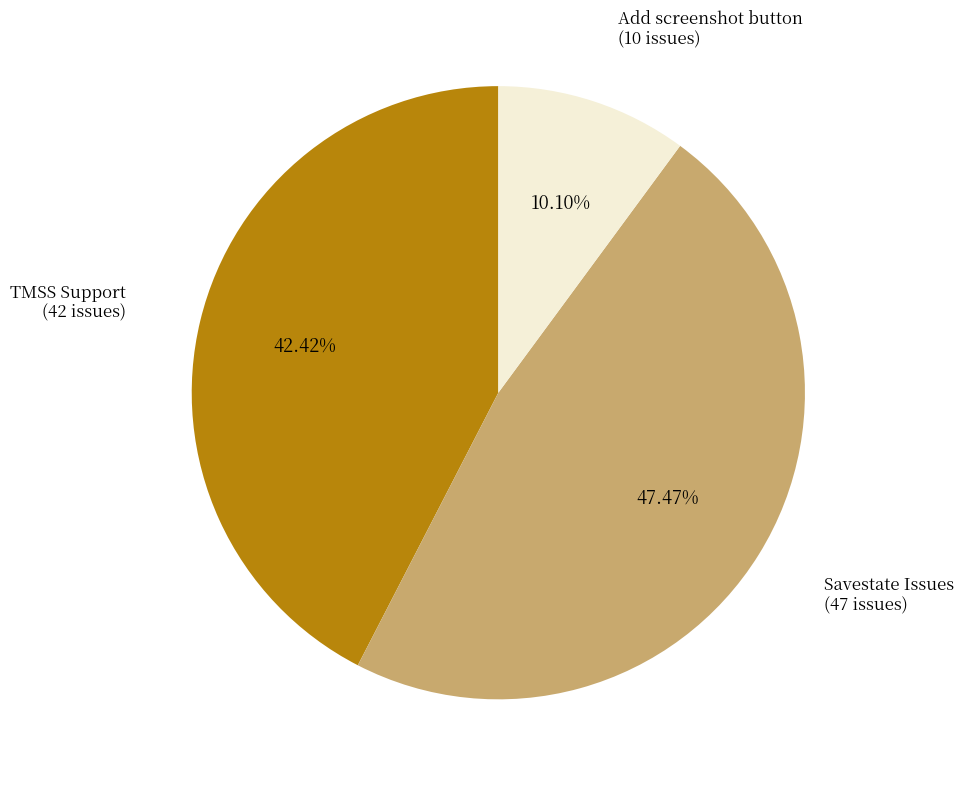

Does any single category account for the majority?

No